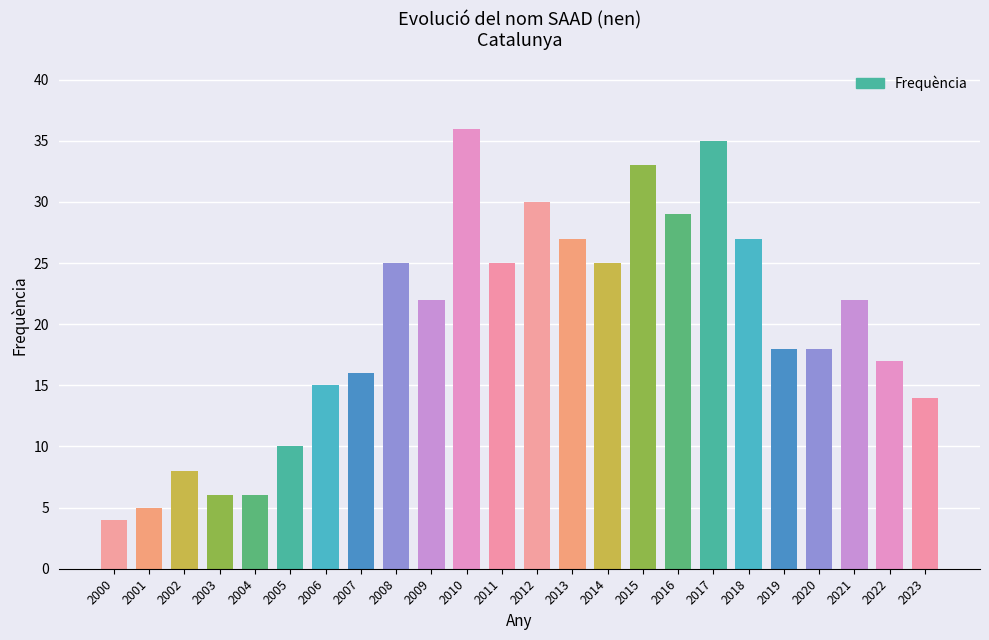

Reading left to right, list all the values displayed in this chart.

2000=4	2001=5	2002=8	2003=6	2004=6	2005=10	2006=15	2007=16	2008=25	2009=22	2010=36	2011=25	2012=30	2013=27	2014=25	2015=33	2016=29	2017=35	2018=27	2019=18	2020=18	2021=22	2022=17	2023=14